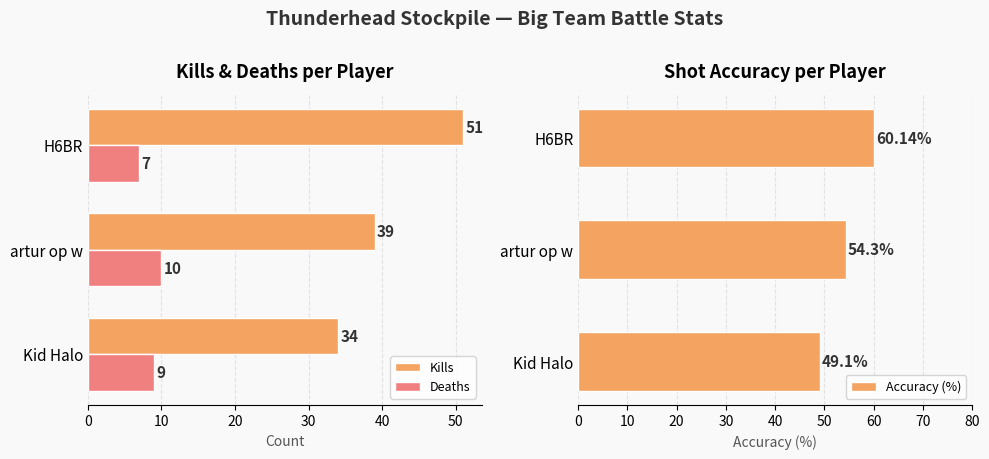

Which series has the largest total across all categories?

Accuracy (%)